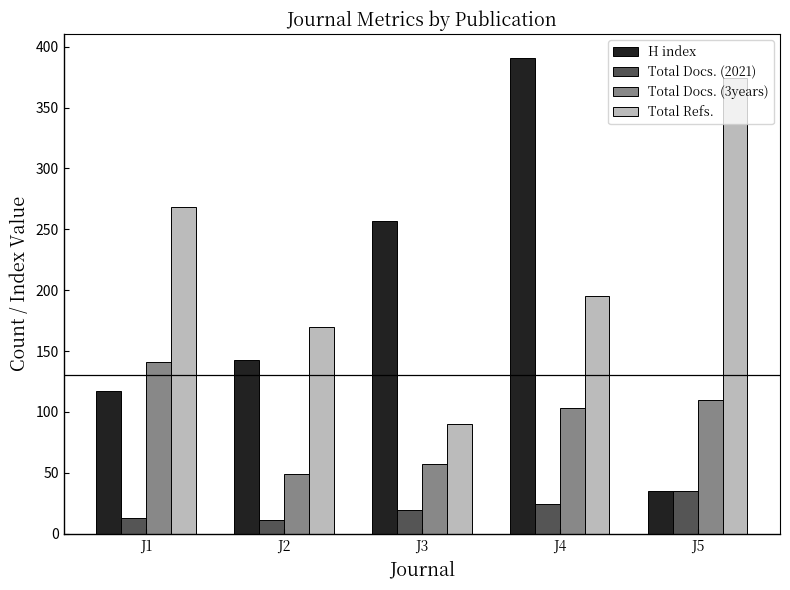

The Total Refs. series shows 374 at J5. True or false?

True